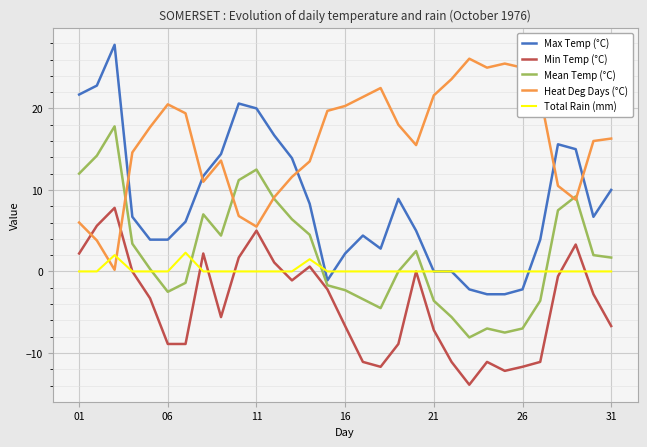

What is the average value of the Min Temp (°C) series?

-4.1